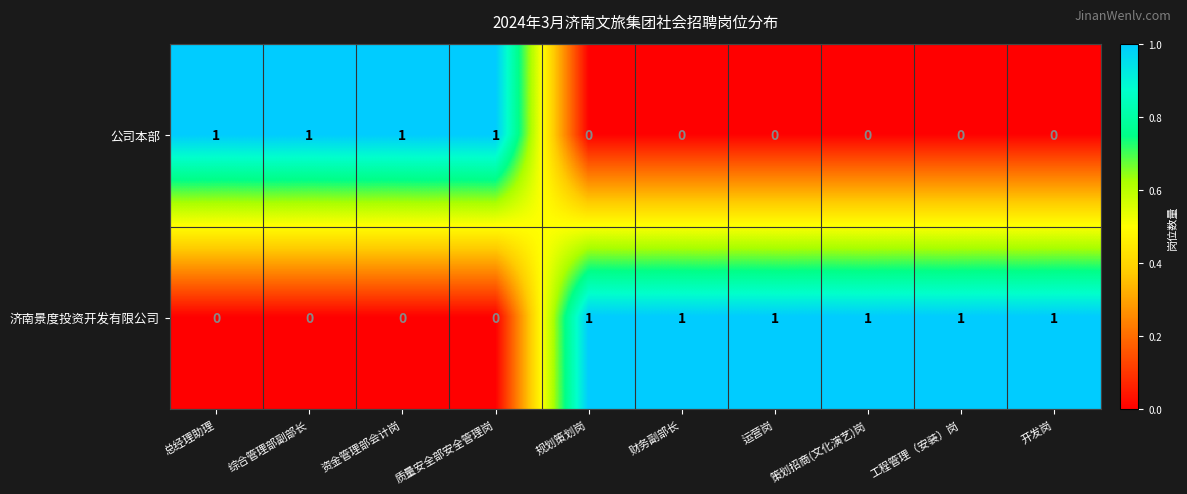

The value of 公司本部 at 规划策划岗 is -1. True or false?

False